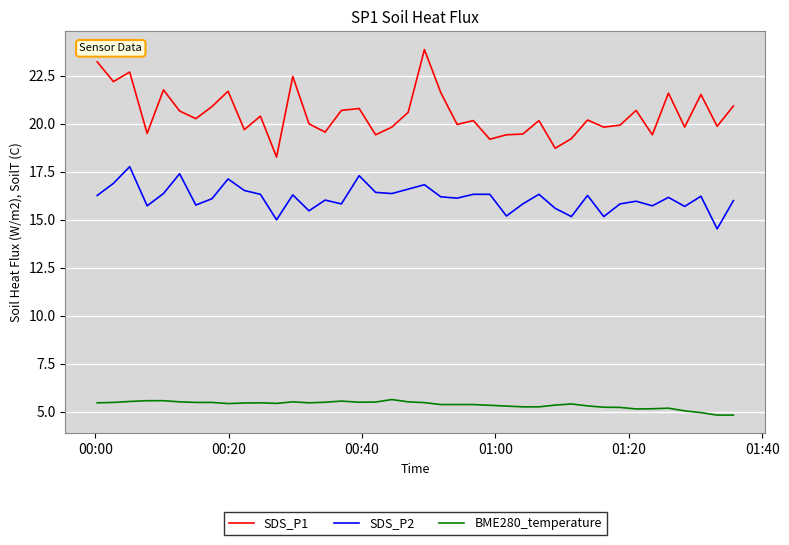

What is the minimum value shown in the chart?

4.8